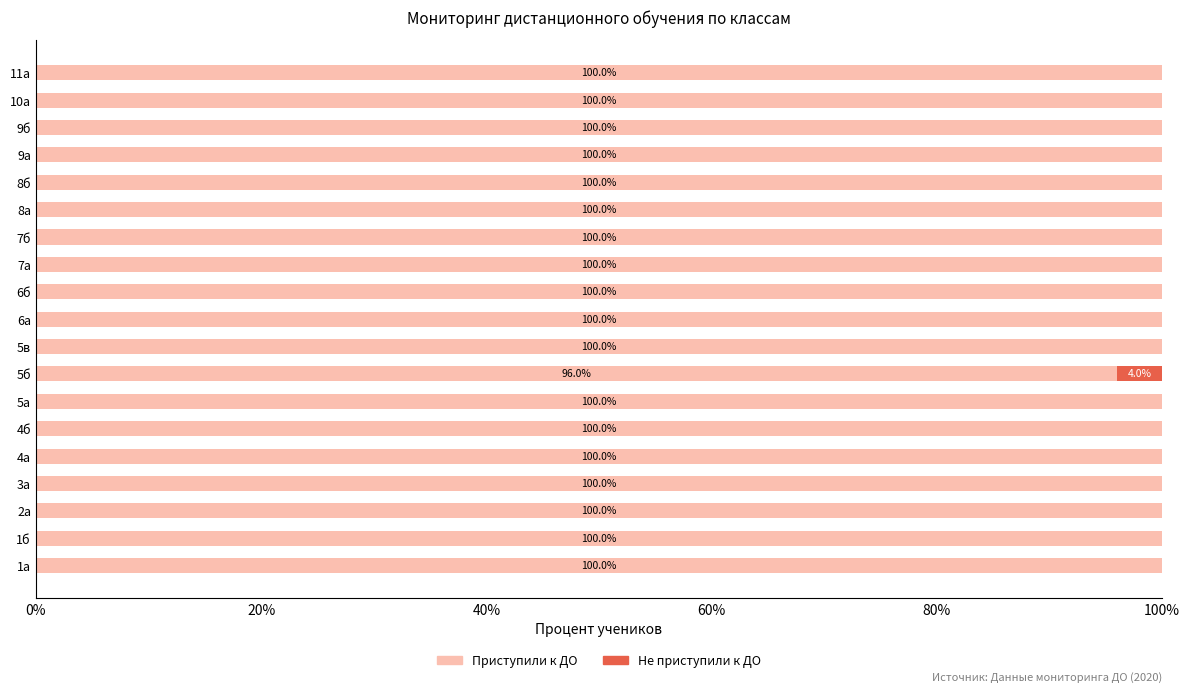

Is it true that Приступили к ДО equals 40 at 2а?

False